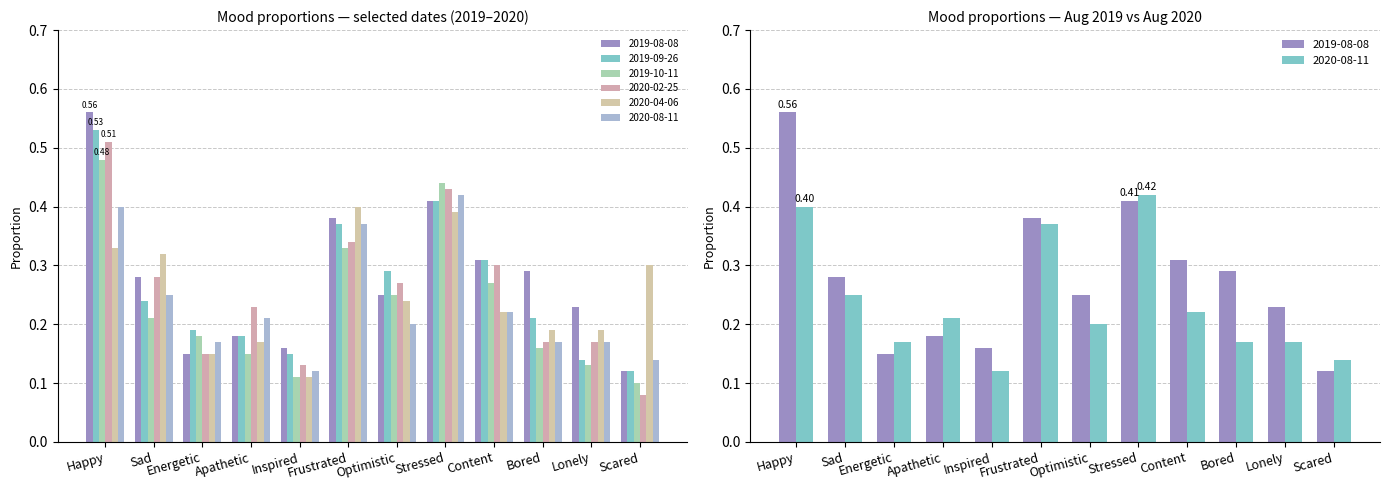

What is the value of the 2019-10-11 bar at the 3rd from the left?

0.2